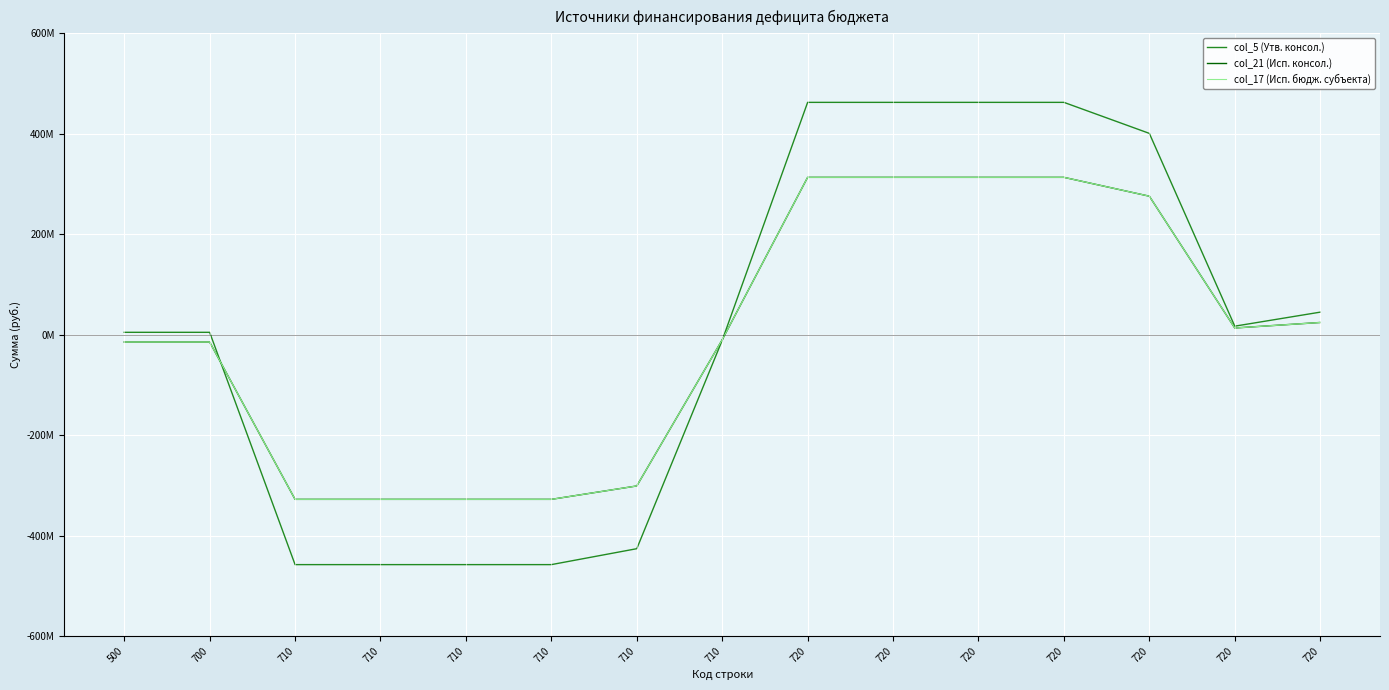

What value does the col_21 (Исп. консол.) series have at 720?

313241178.9